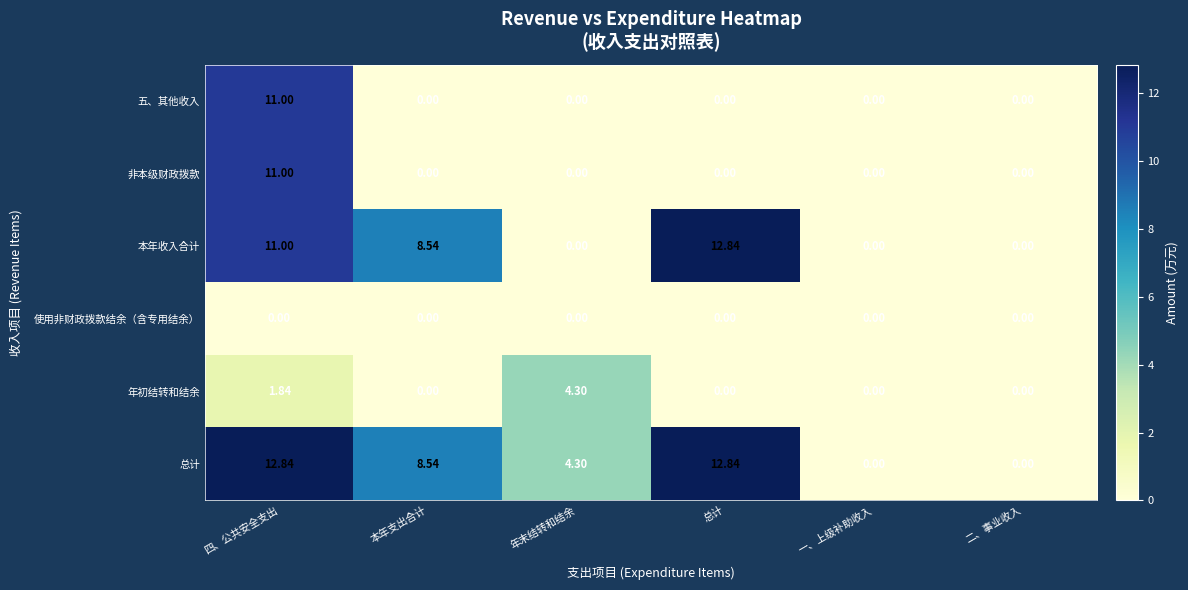

At which category is the sum across all series the highest?

四、公共安全支出